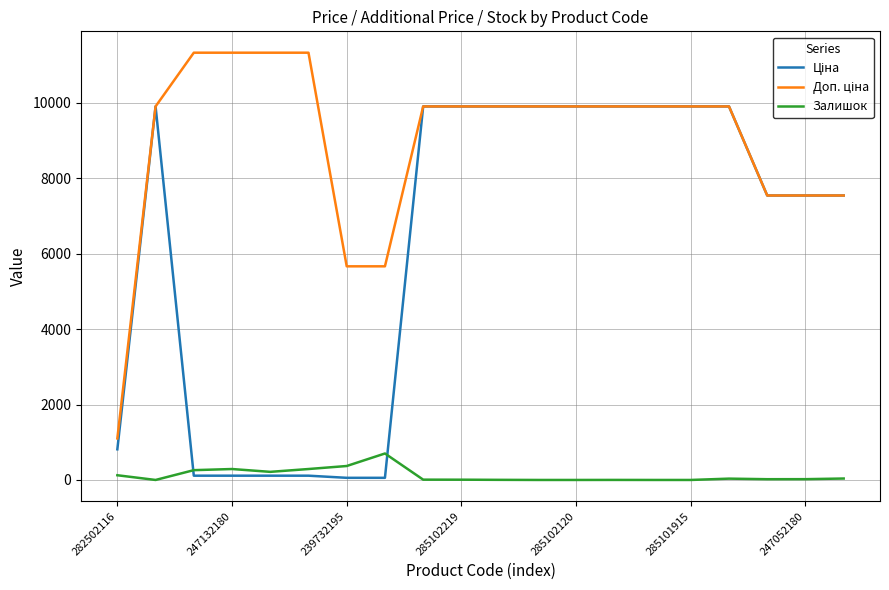

What is the maximum value shown in the chart?

11334.0